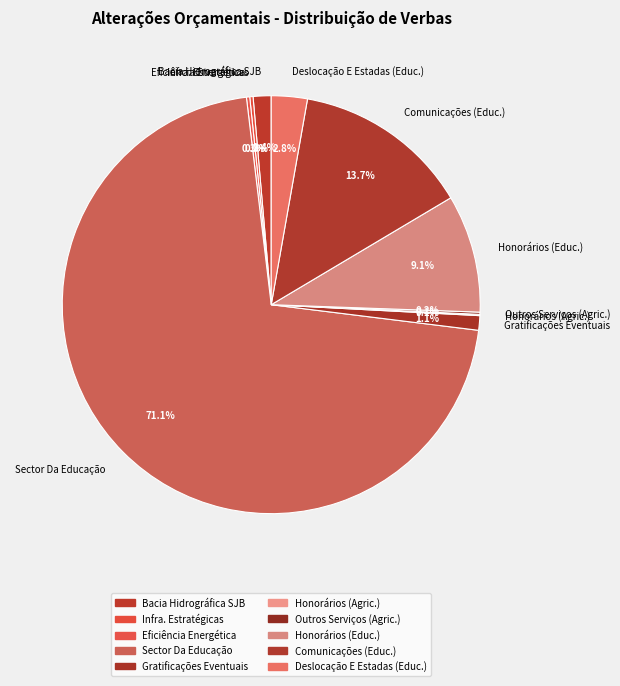

Which category has the biggest portion of the pie?

Sector Da Educação